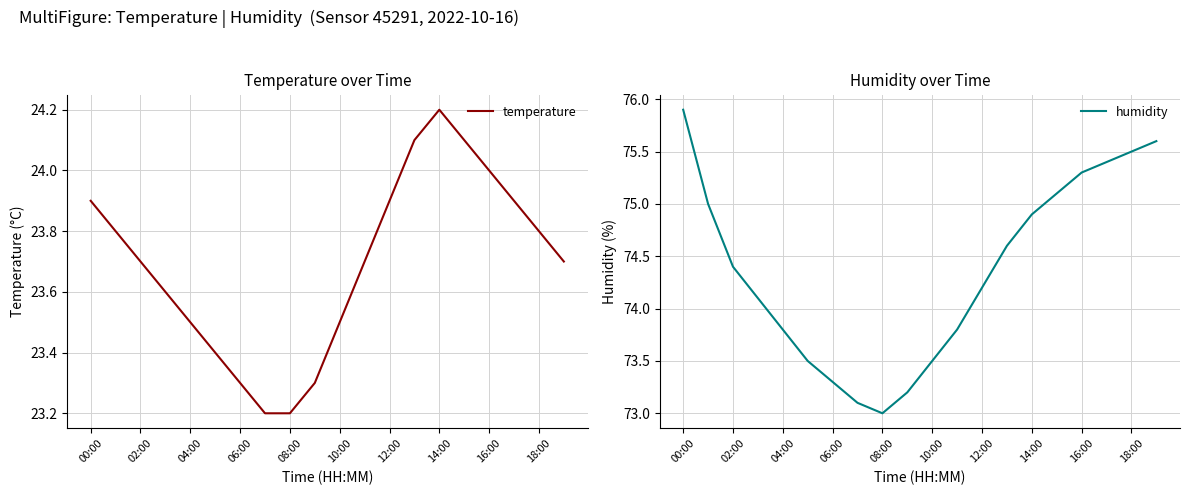

True or false: temperature has a value of 24.0 at 16:00.

True